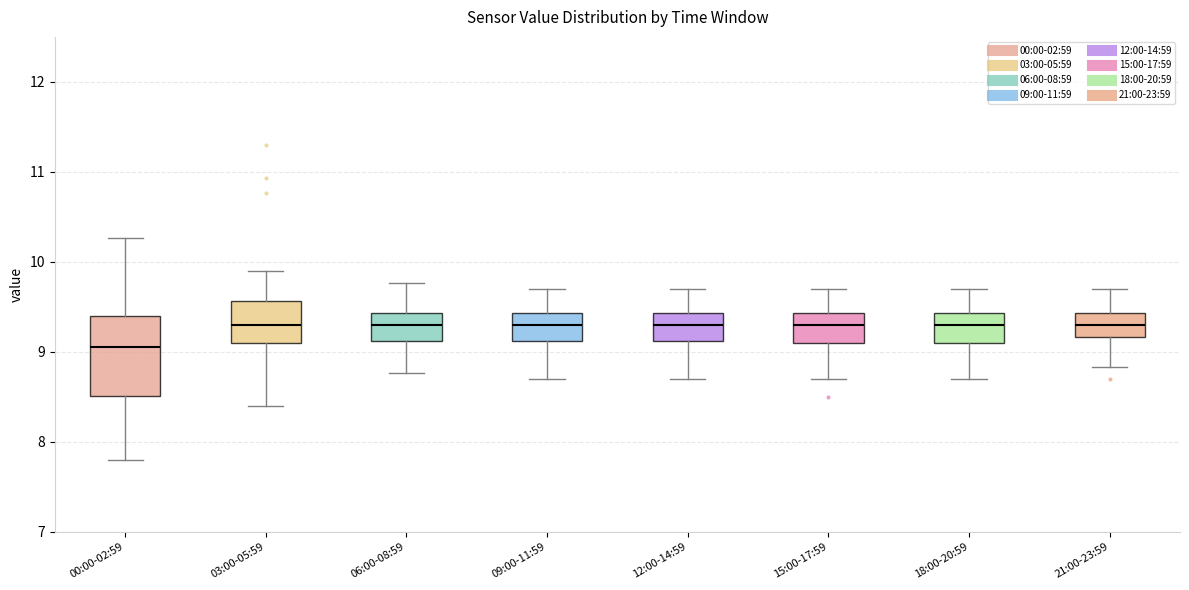

Which box has the lowest median line?

00:00-02:59